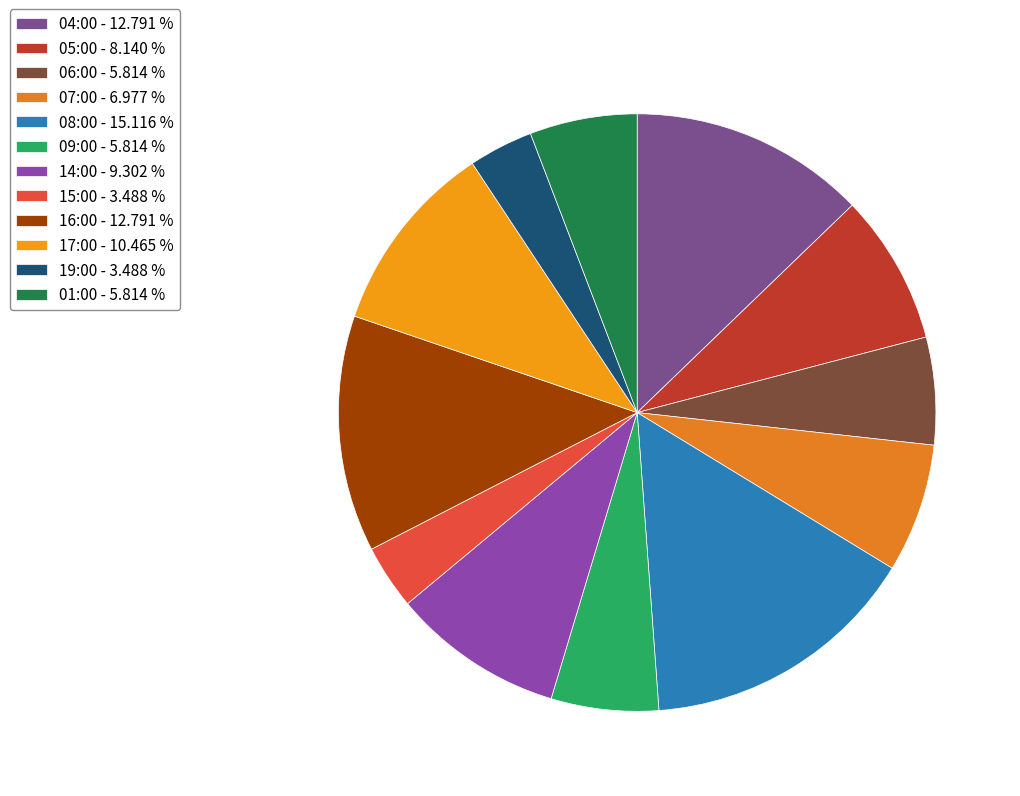

To the nearest percent, what is the average slice percentage?

8%